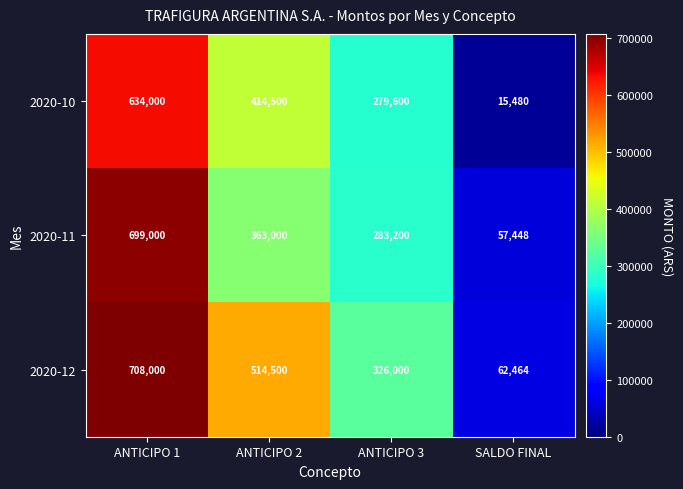

The 2020-10 series shows 414500 at ANTICIPO 2. True or false?

True